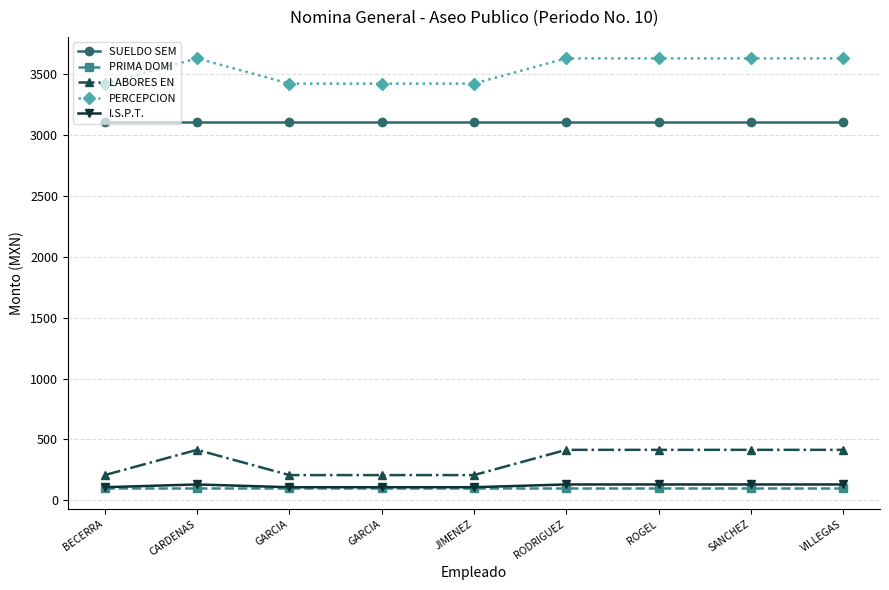

True or false: LABORES EN and PERCEPCION cross at least once.

False